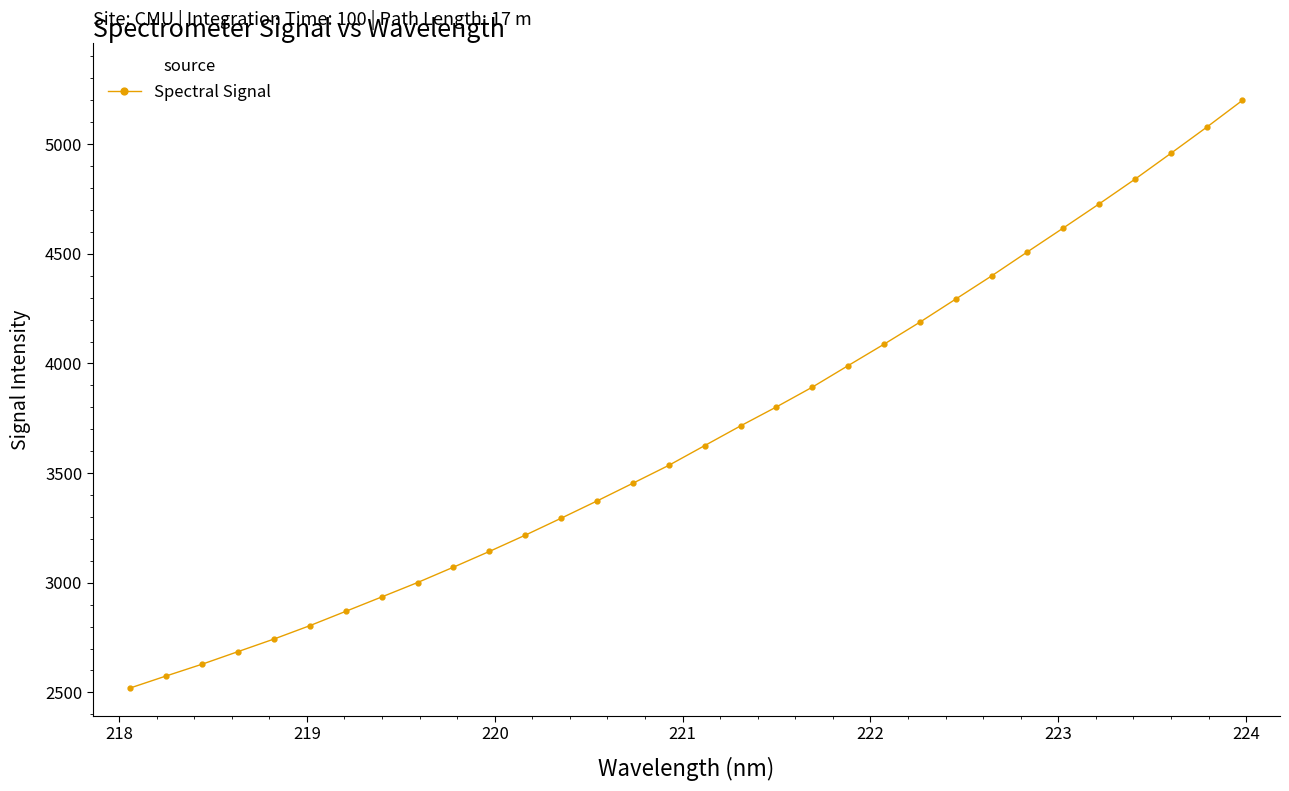

What is the average value?

3680.4